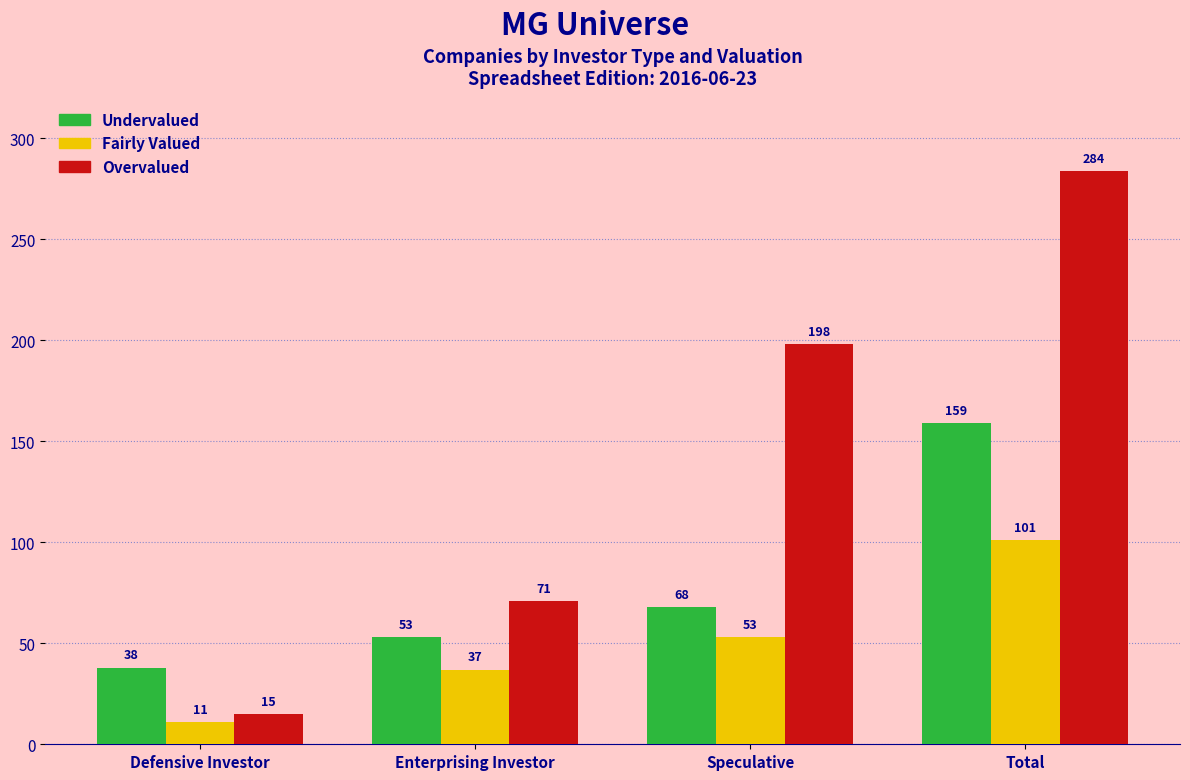

What is the minimum value shown in the chart?

11